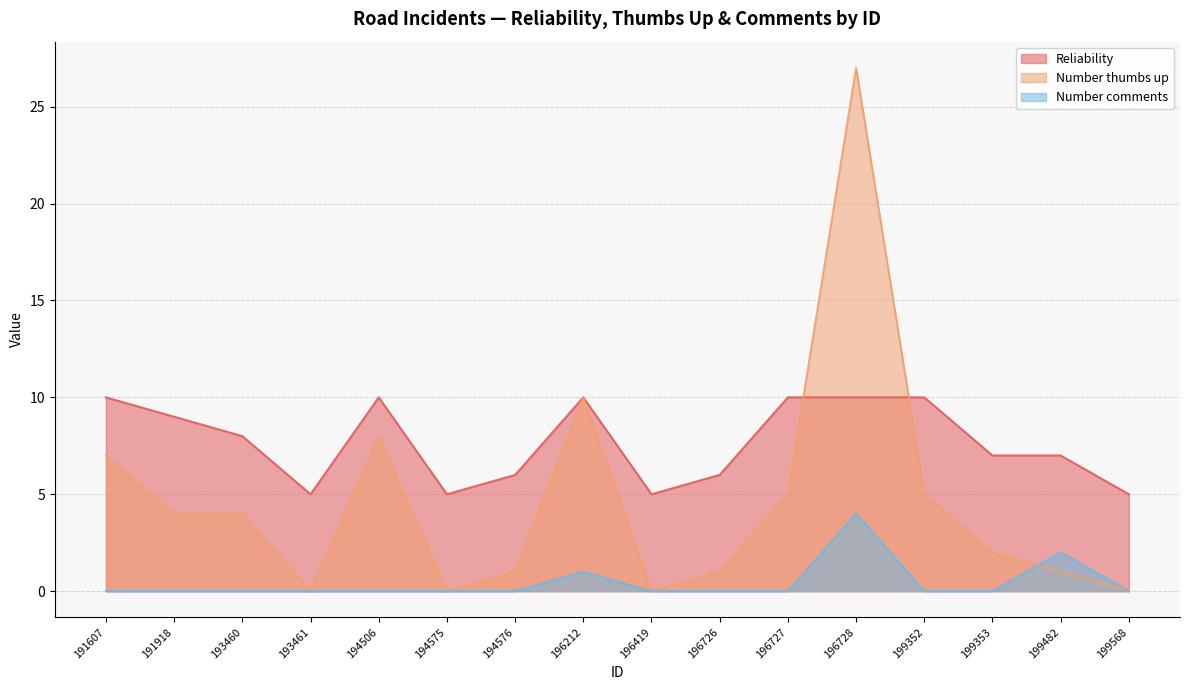

What is the difference between the maximum and minimum values in the Number comments series?

4